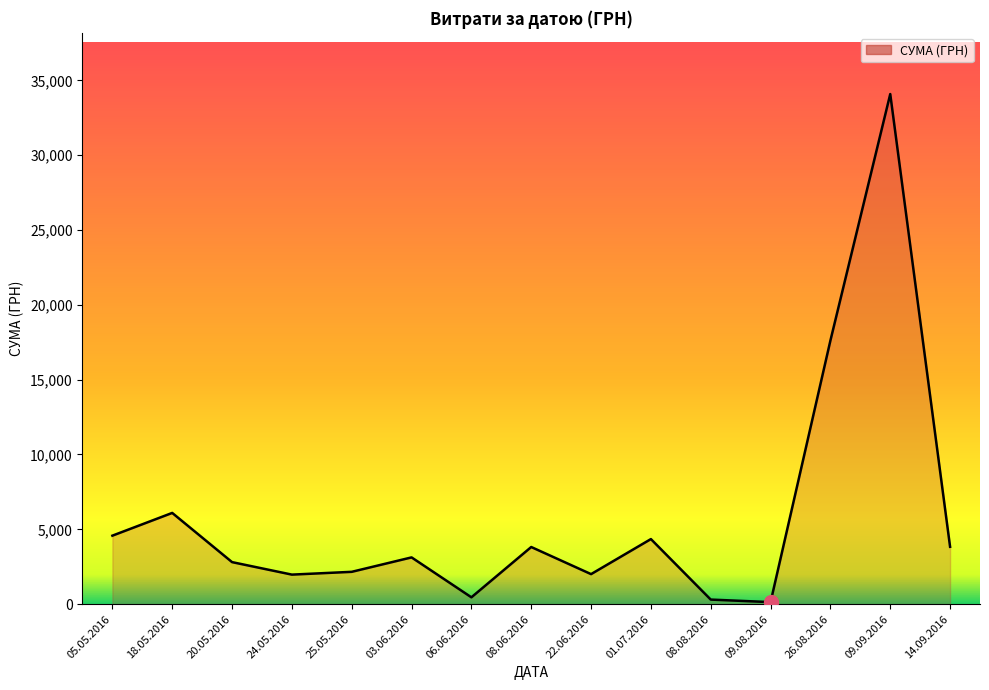

What is the greatest value displayed?

34086.8